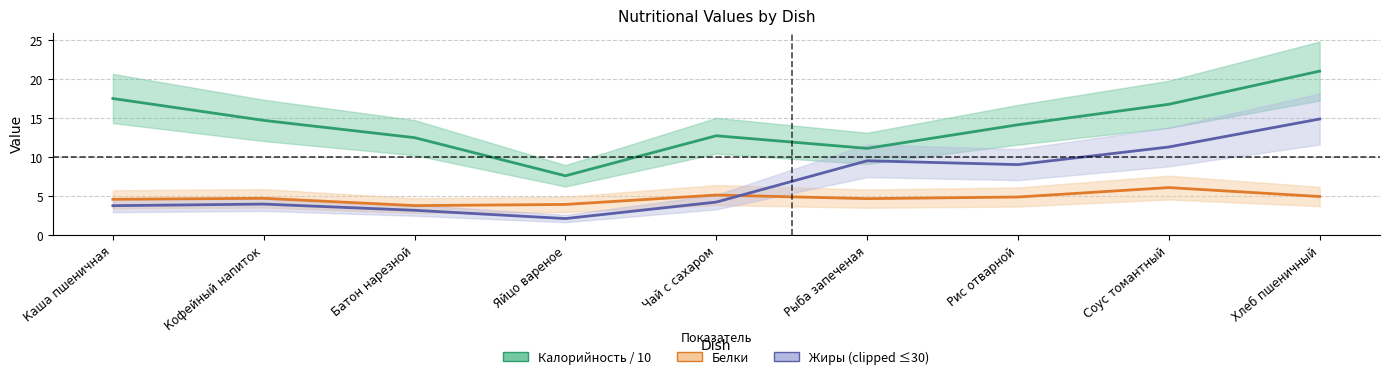

How many lines are shown in the chart?

3